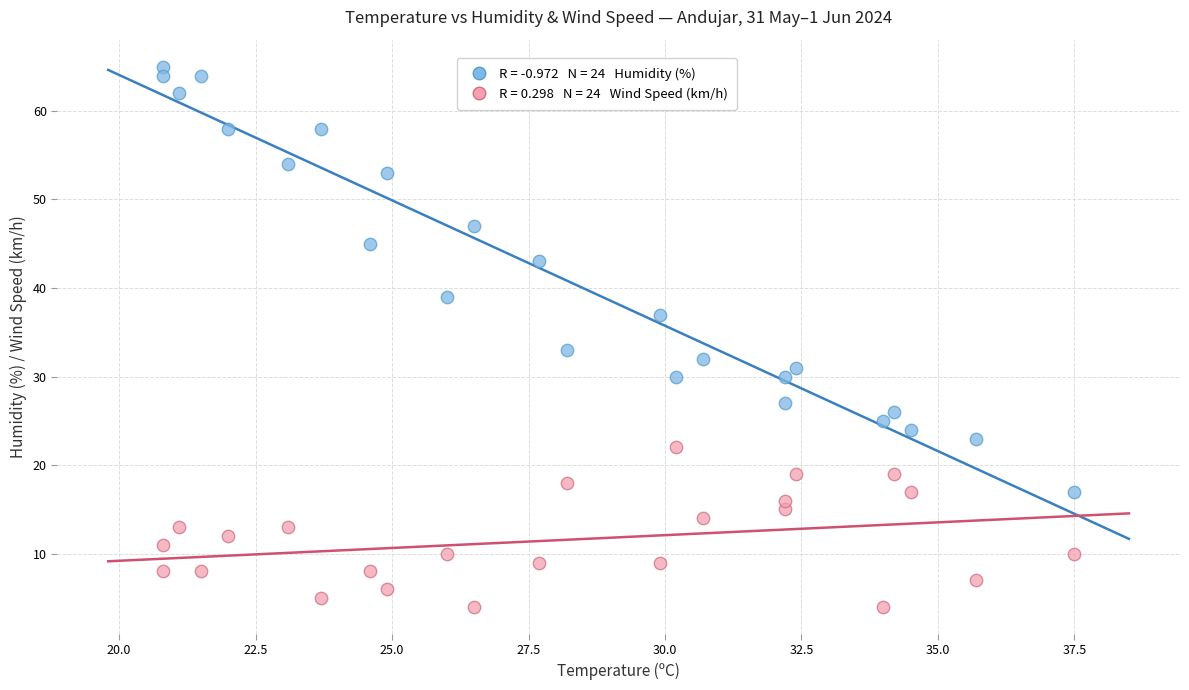

Across all series, what Y value is closest to 34?

33